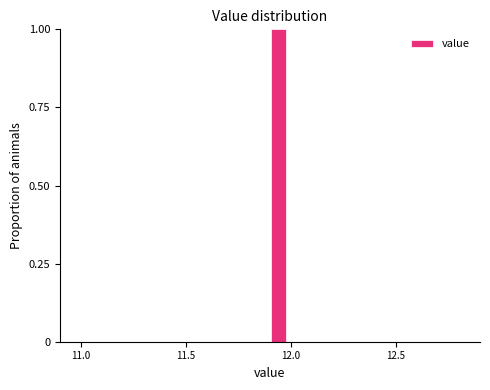

Around what value on the x-axis is the tallest bar? Give the approximate position of its centre, as read against the axis.

11.95